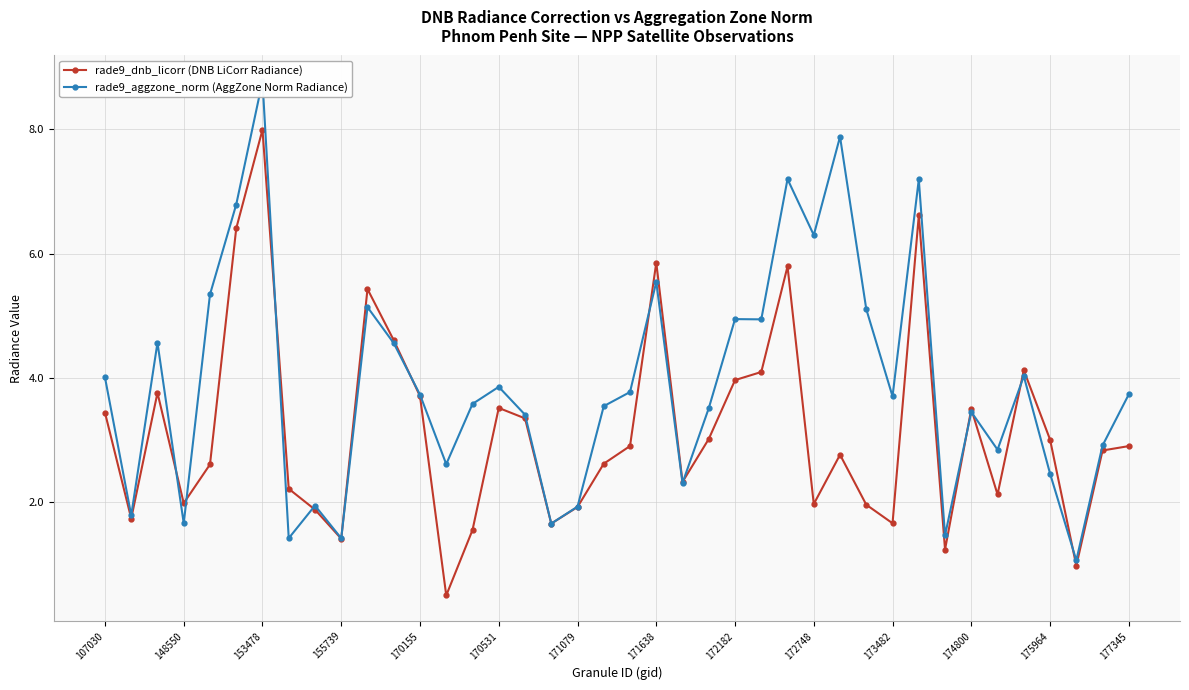

What is the greatest value displayed?

8.8